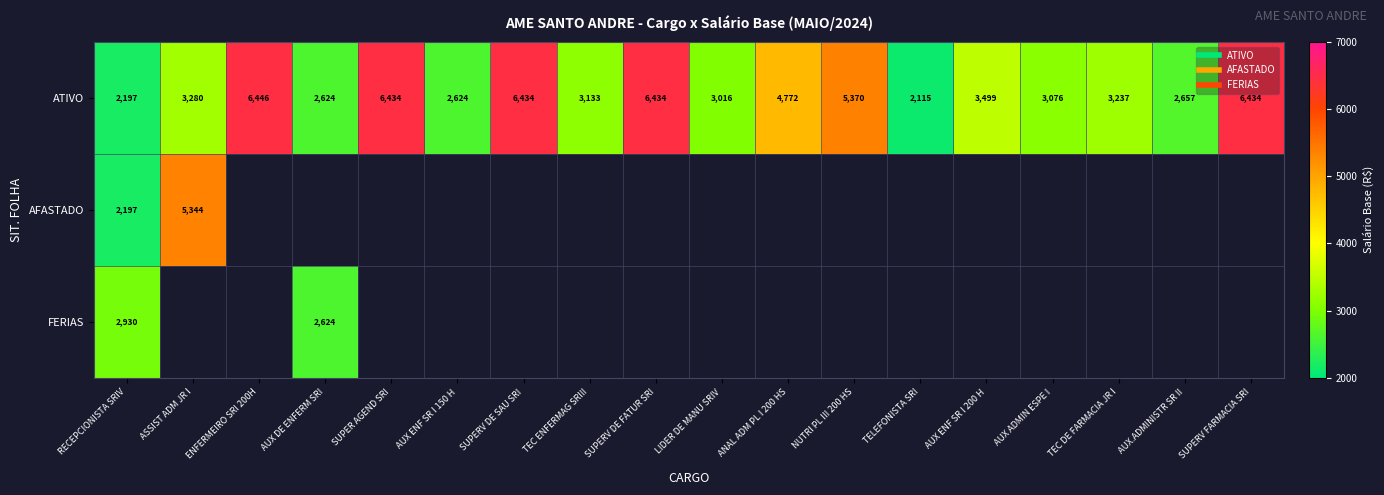

True or false: AFASTADO has a value of 5343.6 at ASSIST ADM JR I.

True